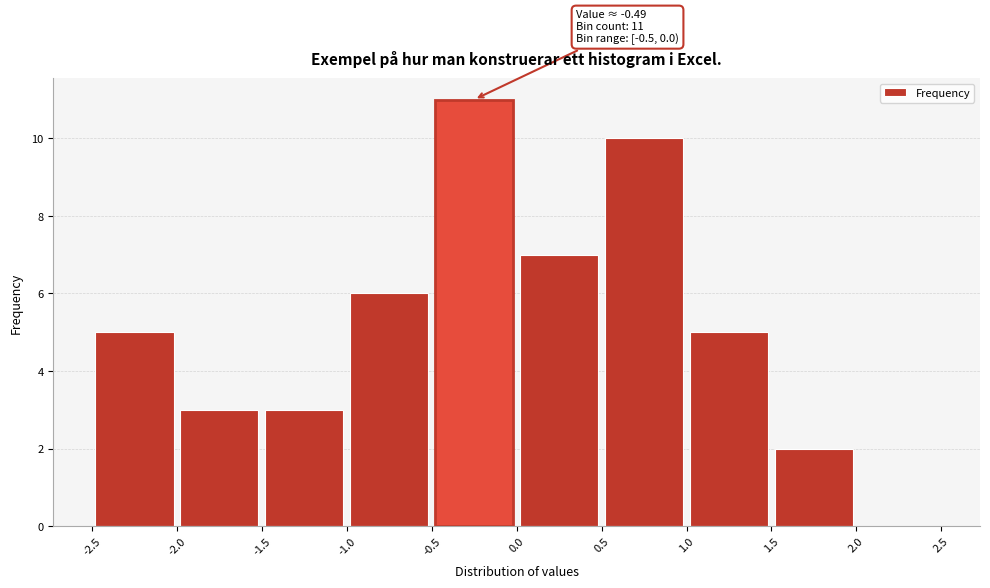

Which range on the x-axis has the tallest bar?

-0.5 to 0.0